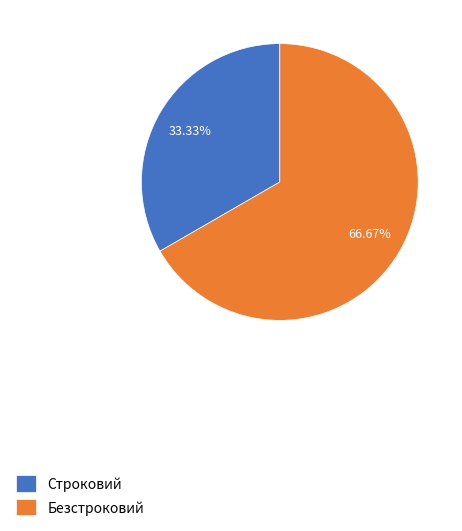

What is the ratio of the value at Безстроковий to the value at Строковий?

2.0